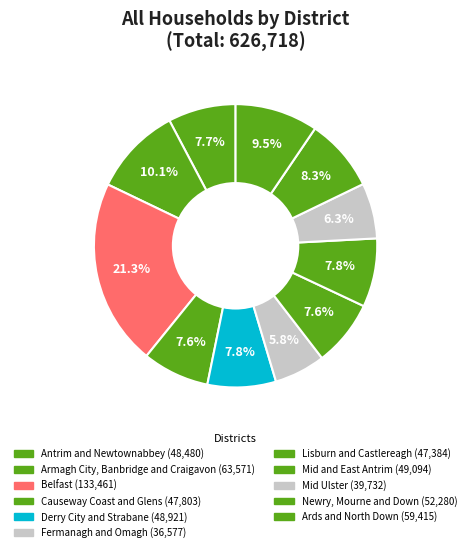

What is the change in value from Mid and East Antrim to Mid Ulster?

-9362